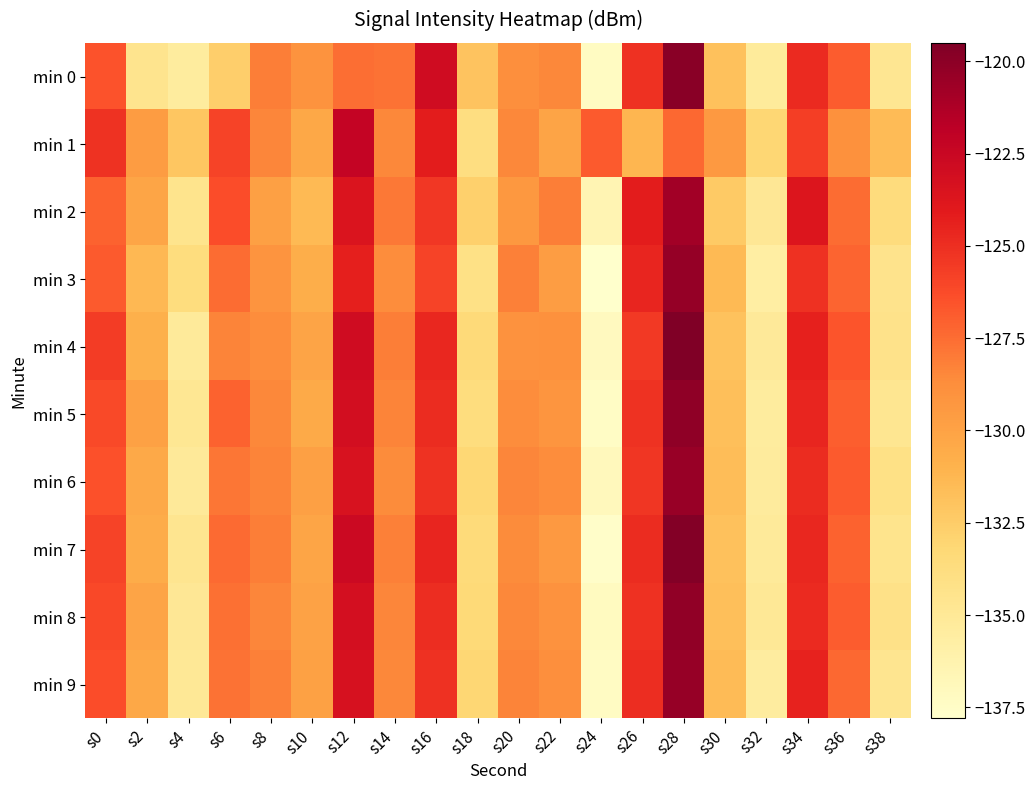

Reading right to left, extract all data points from this chart.

min 0: s38=-134.8	s36=-126.9	s34=-124.8	s32=-135.3	s30=-131.8	s28=-119.9	s26=-125.1	s24=-137.3	s22=-128.5	s20=-128.8	s18=-132.0	s16=-122.9	s14=-127.7	s12=-127.6	s10=-129.0	s8=-128.1	s6=-132.6	s4=-135.4	s2=-134.6	s0=-126.5
min 1: s38=-131.5	s36=-128.9	s34=-125.7	s32=-133.1	s30=-129.4	s28=-127.3	s26=-131.2	s24=-126.8	s22=-130.1	s20=-128.5	s18=-133.8	s16=-124.2	s14=-128.4	s12=-122.3	s10=-130.4	s8=-128.4	s6=-125.9	s4=-132.1	s2=-129.6	s0=-125.2
min 2: s38=-133.6	s36=-127.5	s34=-123.7	s32=-134.9	s30=-132.3	s28=-120.8	s26=-124.2	s24=-136.5	s22=-128.1	s20=-129.3	s18=-132.7	s16=-125.4	s14=-127.9	s12=-123.6	s10=-131.4	s8=-129.8	s6=-126.3	s4=-134.5	s2=-130.2	s0=-127.1
min 3: s38=-134.4	s36=-127.2	s34=-125.1	s32=-135.7	s30=-131.4	s28=-120.3	s26=-124.6	s24=-137.8	s22=-129.7	s20=-128.2	s18=-134.1	s16=-125.9	s14=-128.7	s12=-124.3	s10=-130.7	s8=-129.1	s6=-127.5	s4=-133.7	s2=-131.3	s0=-126.8
min 4: s38=-134.3	s36=-126.6	s34=-124.4	s32=-135.1	s30=-131.9	s28=-119.5	s26=-125.5	s24=-137.1	s22=-128.9	s20=-129.0	s18=-133.4	s16=-124.7	s14=-128.1	s12=-122.9	s10=-130.1	s8=-128.7	s6=-128.3	s4=-135.2	s2=-130.8	s0=-125.6
min 5: s38=-134.7	s36=-127.0	s34=-124.6	s32=-135.4	s30=-131.7	s28=-120.1	s26=-125.2	s24=-137.4	s22=-129.2	s20=-128.7	s18=-133.7	s16=-124.9	s14=-128.3	s12=-123.1	s10=-130.5	s8=-128.5	s6=-127.1	s4=-134.8	s2=-129.9	s0=-126.2
min 6: s38=-134.1	s36=-126.8	s34=-124.9	s32=-135.3	s30=-131.6	s28=-120.5	s26=-125.3	s24=-137.0	s22=-128.7	s20=-128.4	s18=-133.2	s16=-125.2	s14=-128.6	s12=-123.4	s10=-129.8	s8=-128.3	s6=-127.8	s4=-135.1	s2=-130.4	s0=-126.5
min 7: s38=-134.5	s36=-127.1	s34=-124.7	s32=-135.2	s30=-131.8	s28=-119.7	s26=-124.9	s24=-137.6	s22=-129.4	s20=-128.6	s18=-133.5	s16=-124.6	s14=-128.2	s12=-122.7	s10=-130.2	s8=-128.1	s6=-127.4	s4=-134.6	s2=-130.6	s0=-125.9
min 8: s38=-134.2	s36=-126.9	s34=-124.8	s32=-135.0	s30=-131.7	s28=-120.2	s26=-125.1	s24=-137.2	s22=-129.0	s20=-128.5	s18=-133.3	s16=-125.0	s14=-128.4	s12=-123.2	s10=-130.0	s8=-128.4	s6=-127.6	s4=-134.9	s2=-130.1	s0=-126.1
min 9: s38=-134.6	s36=-127.3	s34=-124.5	s32=-135.5	s30=-131.5	s28=-120.4	s26=-125.0	s24=-137.3	s22=-128.8	s20=-128.3	s18=-133.1	s16=-125.1	s14=-128.5	s12=-123.3	s10=-129.9	s8=-128.2	s6=-127.7	s4=-135.0	s2=-130.3	s0=-126.3